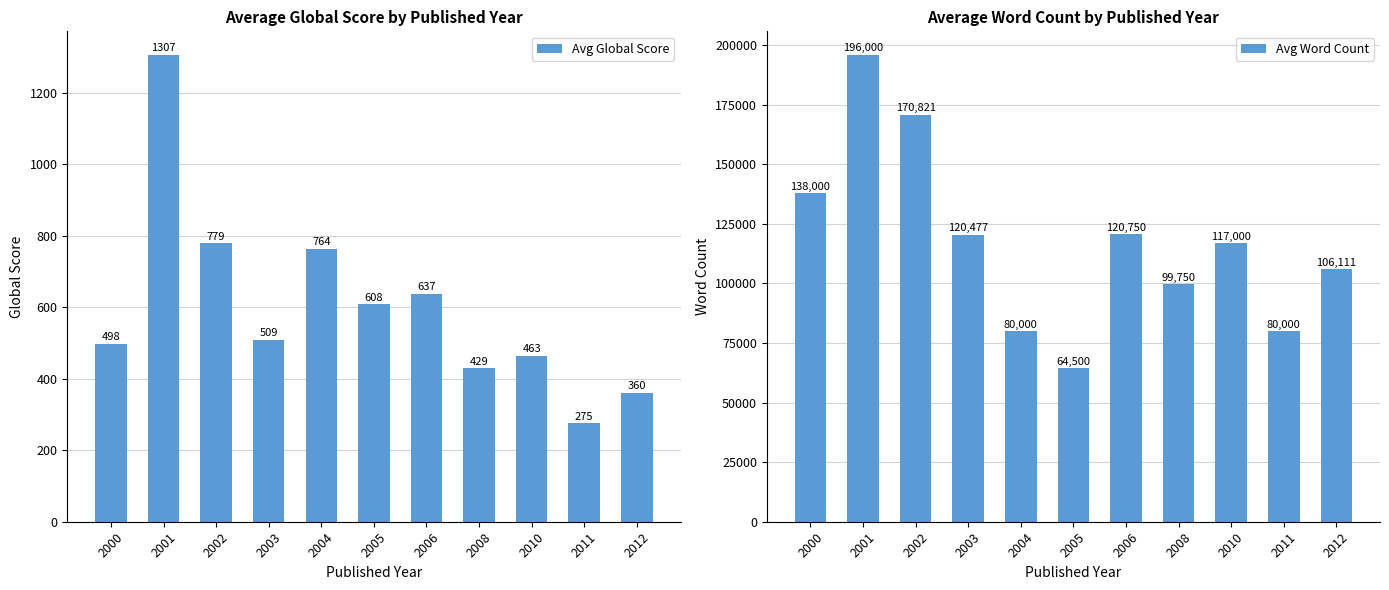

How many groups of bars are there?

11